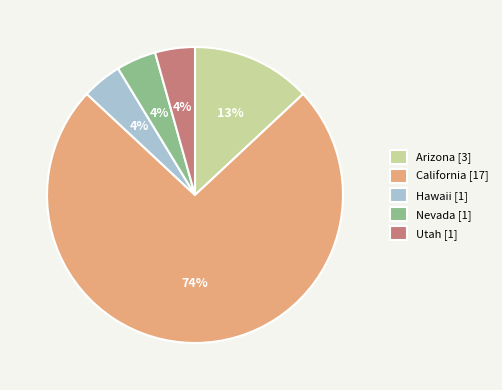

Do California [17] and Arizona [3] together represent more than half of the pie?

Yes